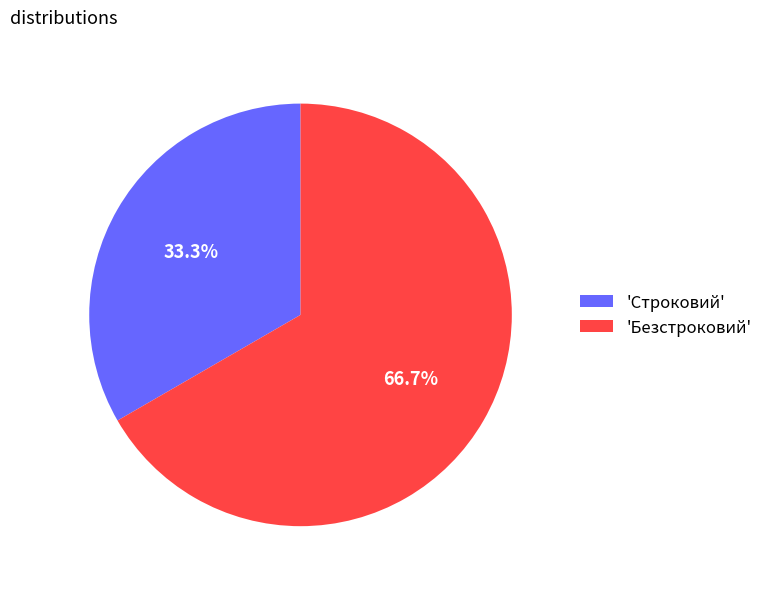

To the nearest percent, what is the average slice percentage?

50%